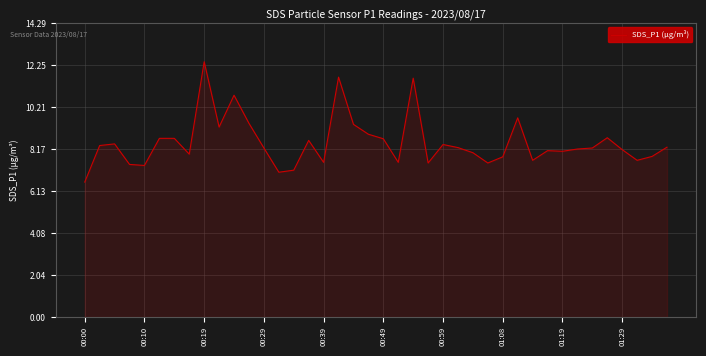

What is the difference between the maximum and minimum values?

5.9